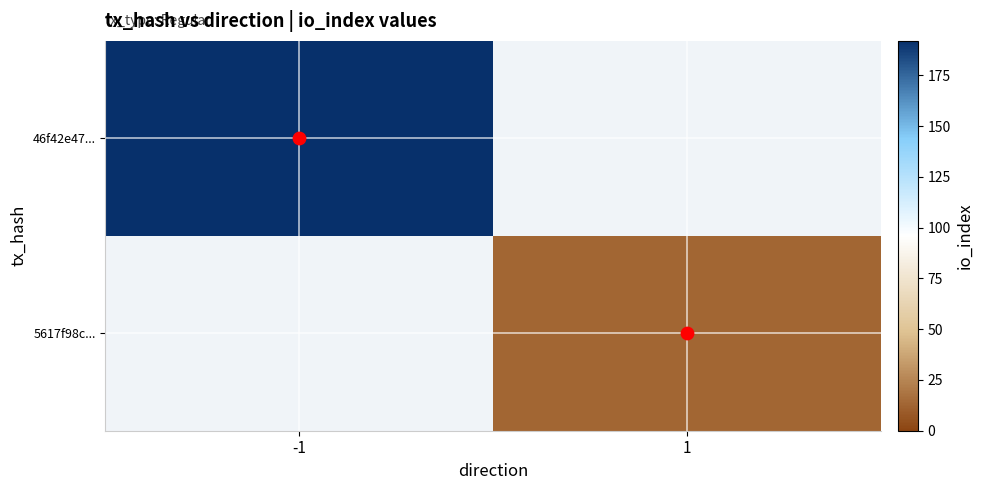

How many positive values does the 46f42e47... series have?

1